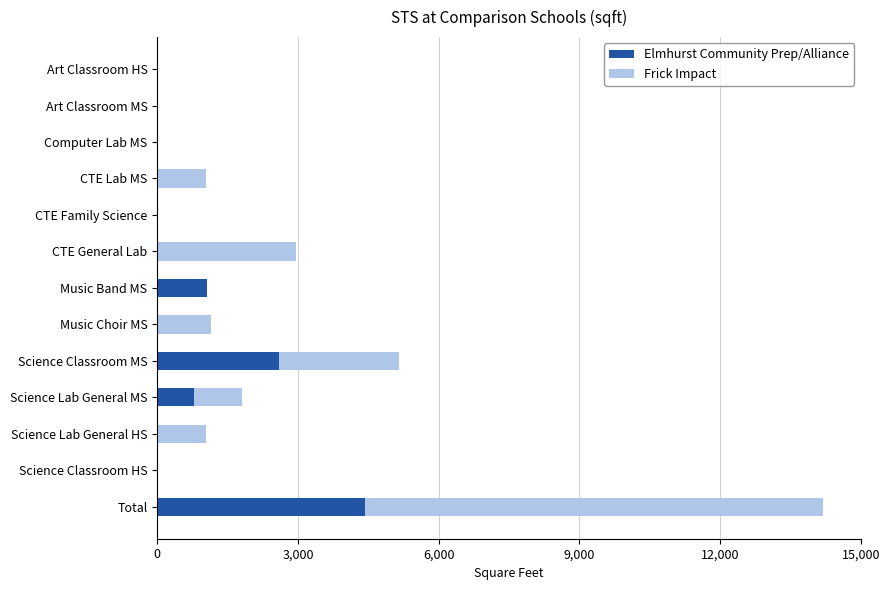

Which category has the highest value in the Elmhurst Community Prep/Alliance series?

Total